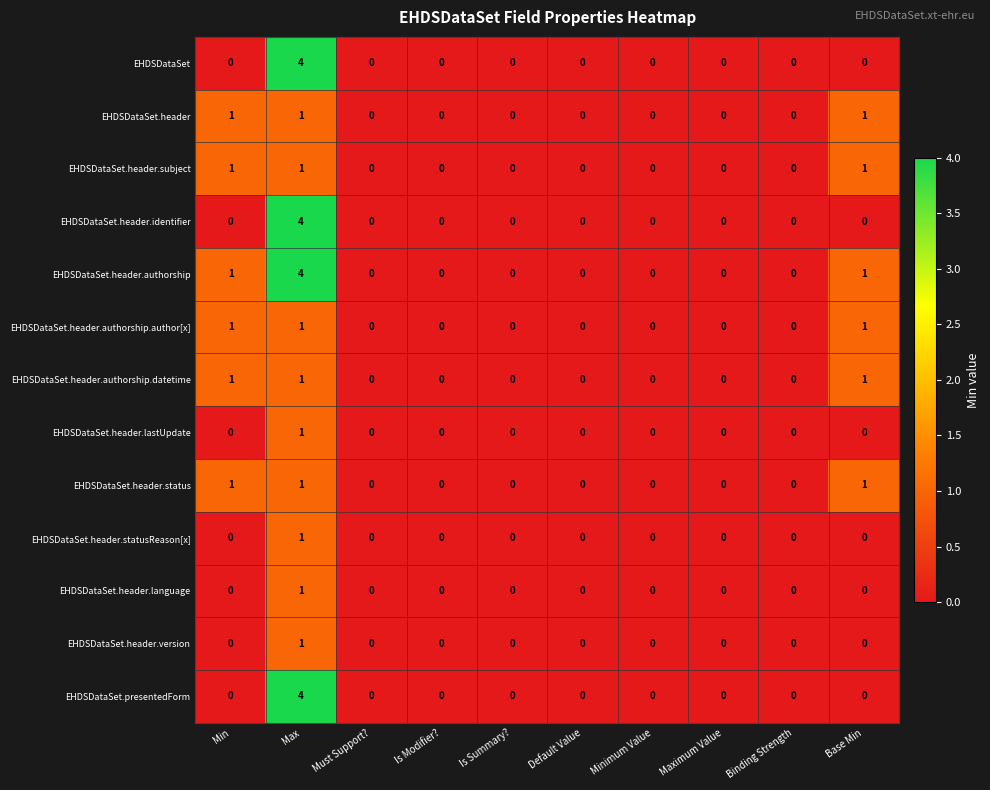

What is the difference between the highest and lowest values at Max?

3